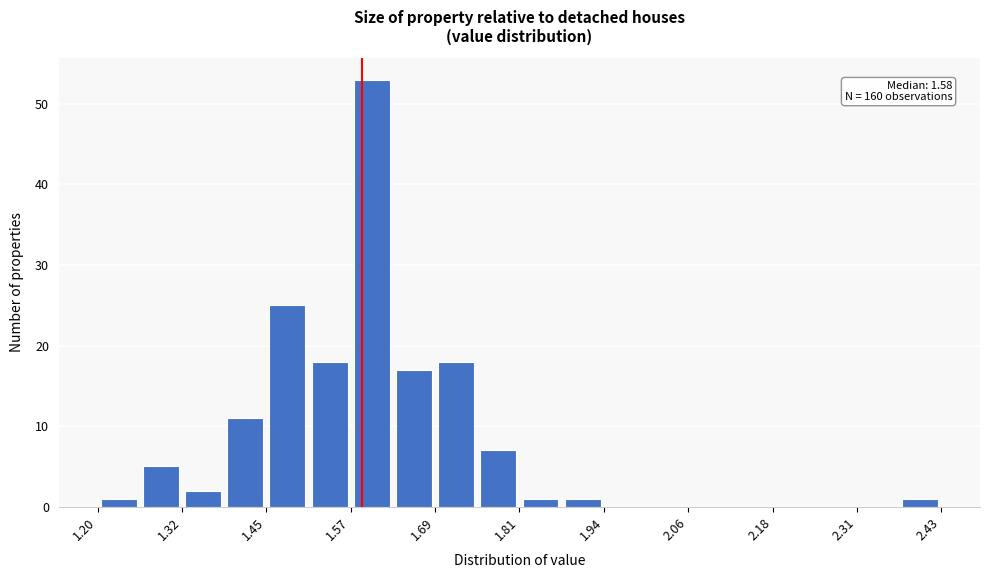

Around what value on the x-axis is the tallest bar? Give the approximate position of its centre, as read against the axis.

1.60